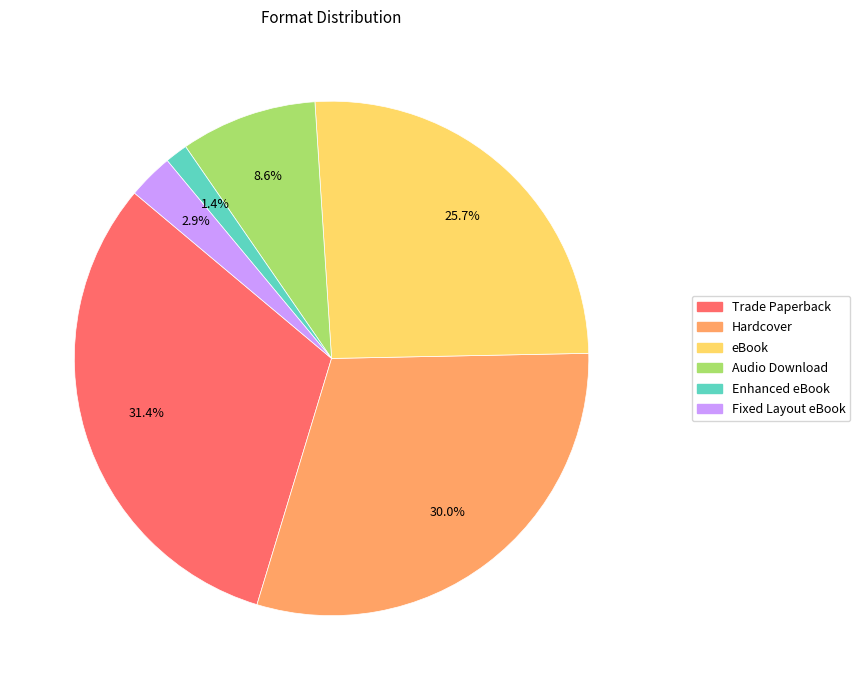

Which has a higher value, eBook or Fixed Layout eBook?

eBook